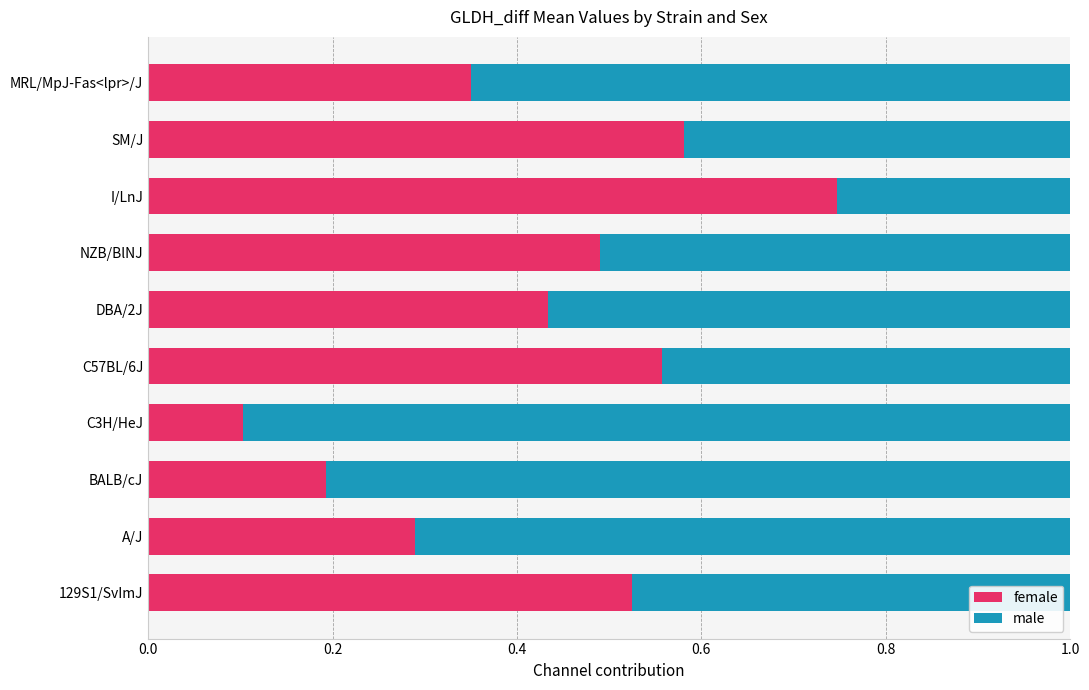

What is the total value across all series at C3H/HeJ?

1.0